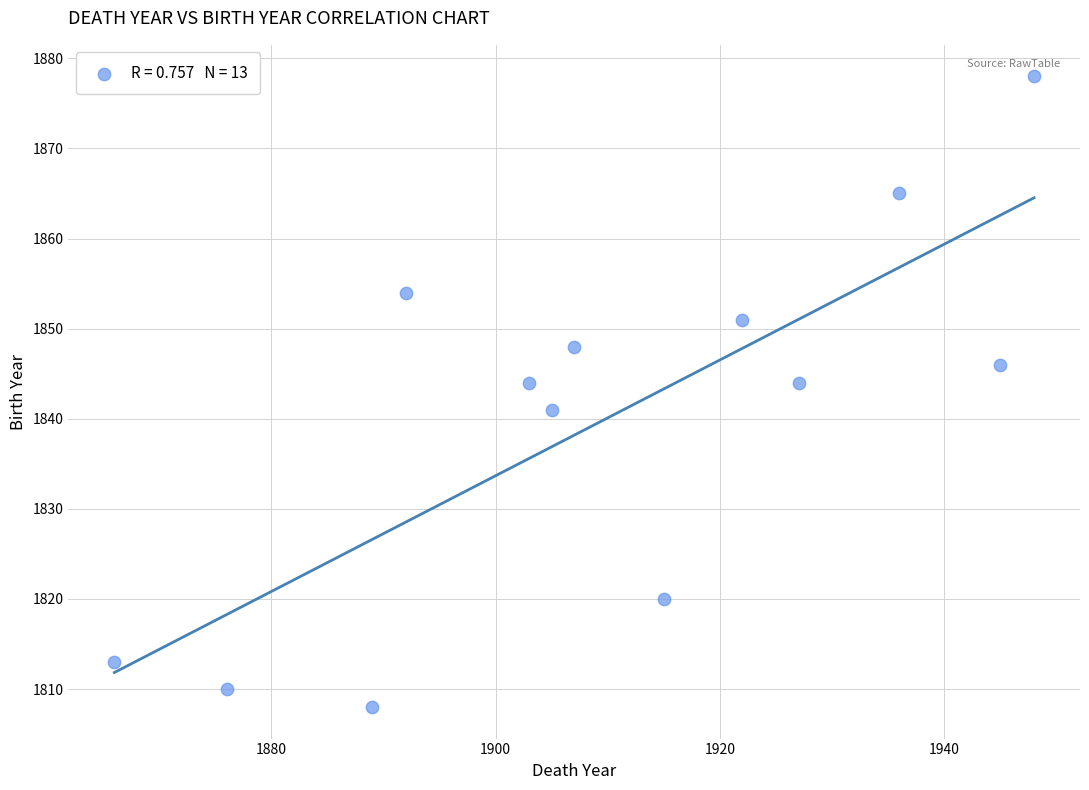

What is the range of X values (max minus min)?

82